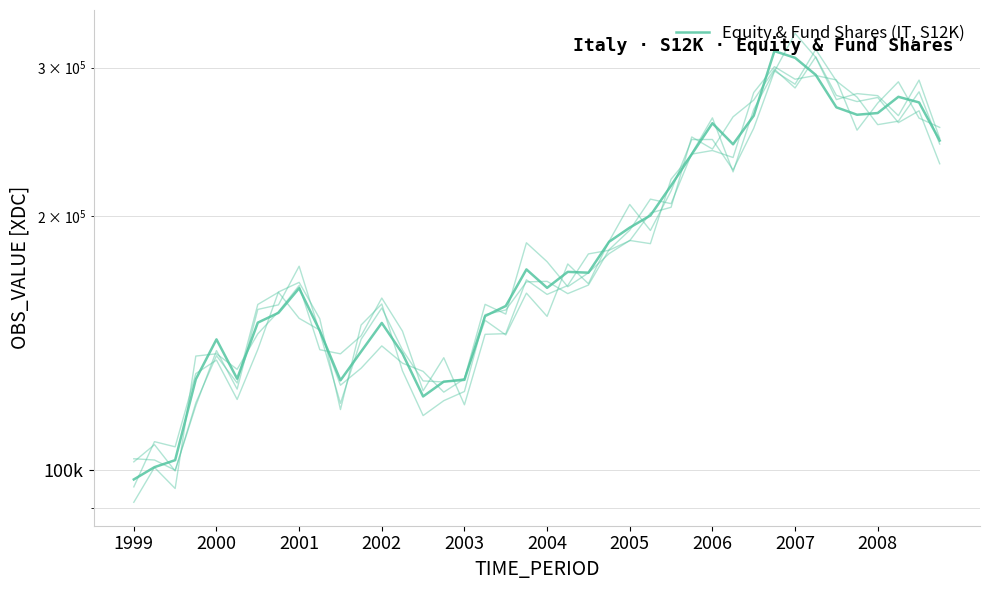

What is the value of the Equity & Fund Shares (IT, S12K) v4 point at the 25th from the left?

187101.3